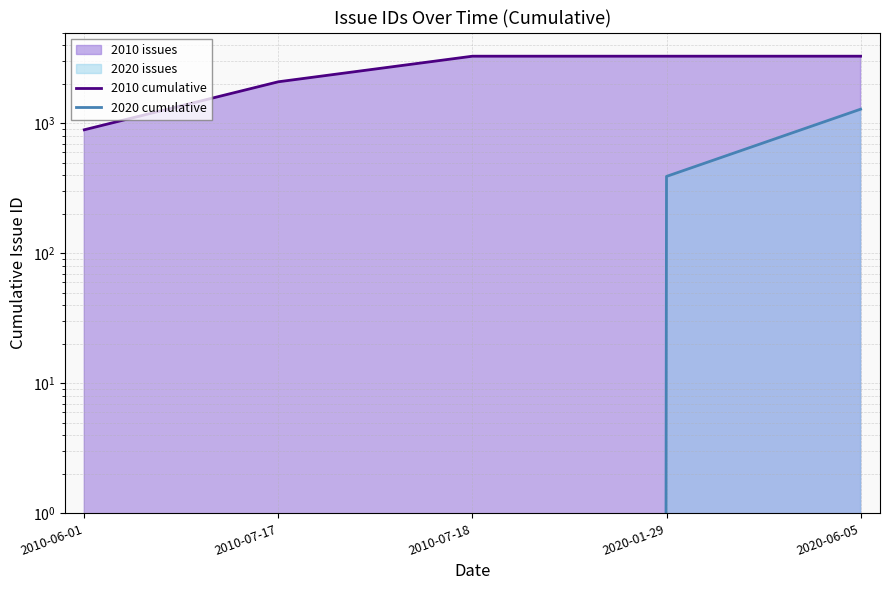

Reading left to right, list all the values displayed in this chart.

2010 cumulative: 893	2090	3288	3288	3288
2020 cumulative: 0	0	0	391	1286